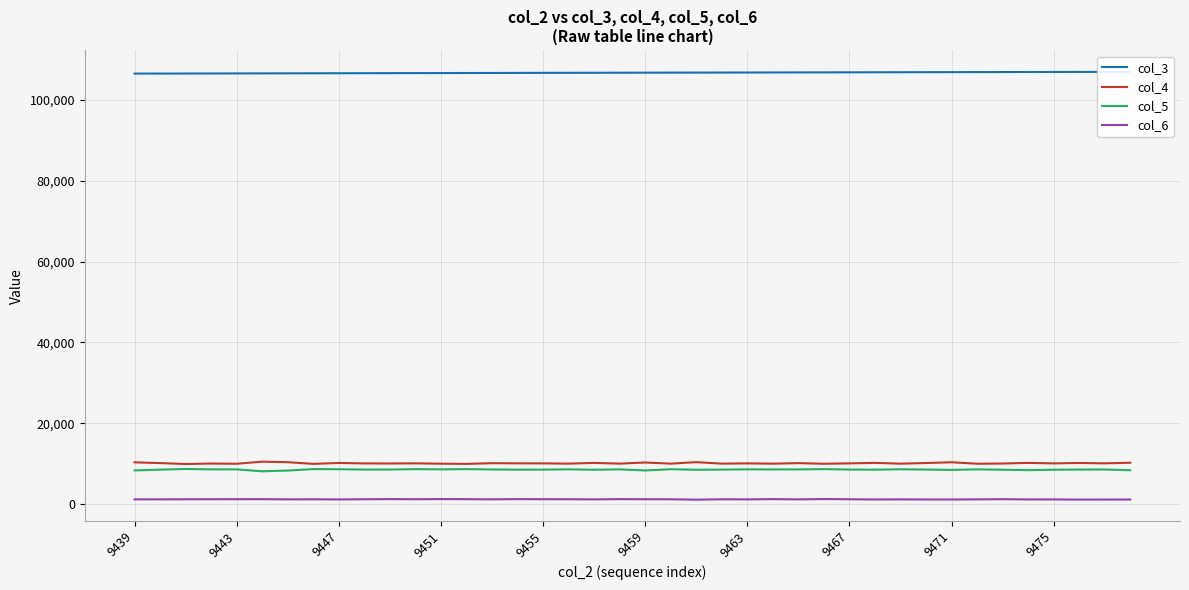

True or false: col_4 and col_6 cross at least once.

False